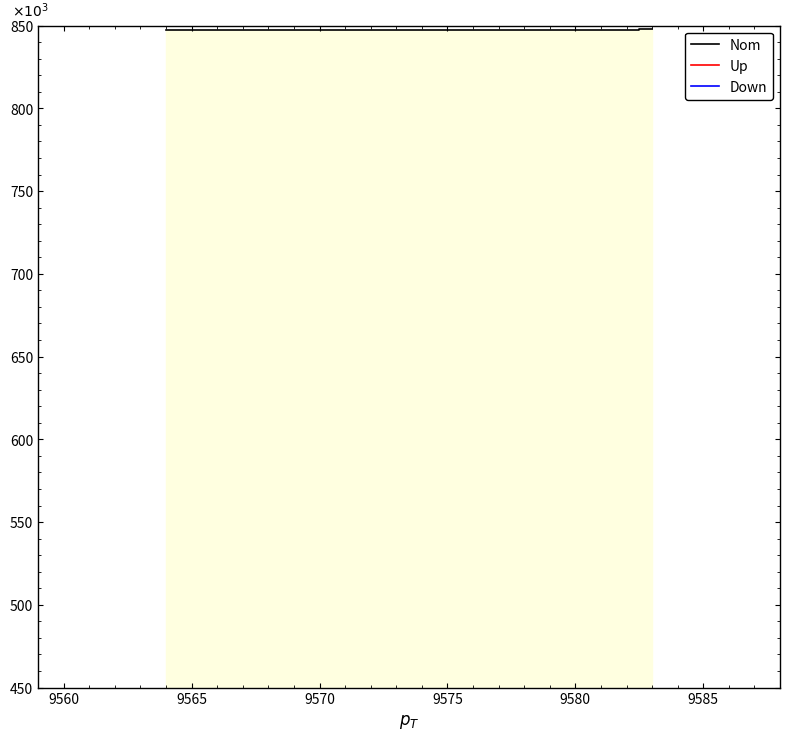

True or false: Down and Up intersect in this chart.

False